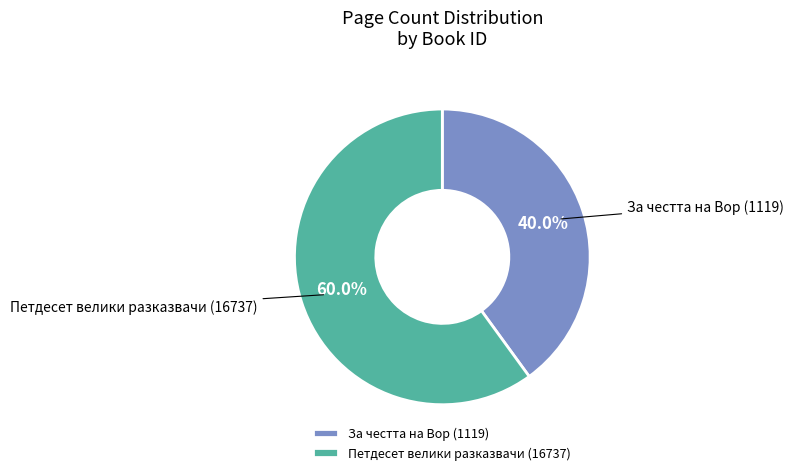

To the nearest percent, what portion does За честта на Вор (1119) represent?

40%